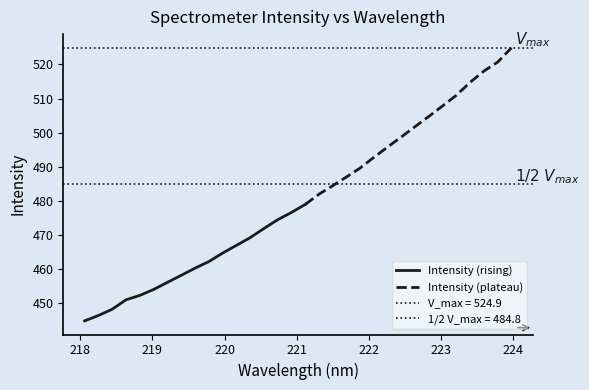

What is the smallest value displayed?

444.7